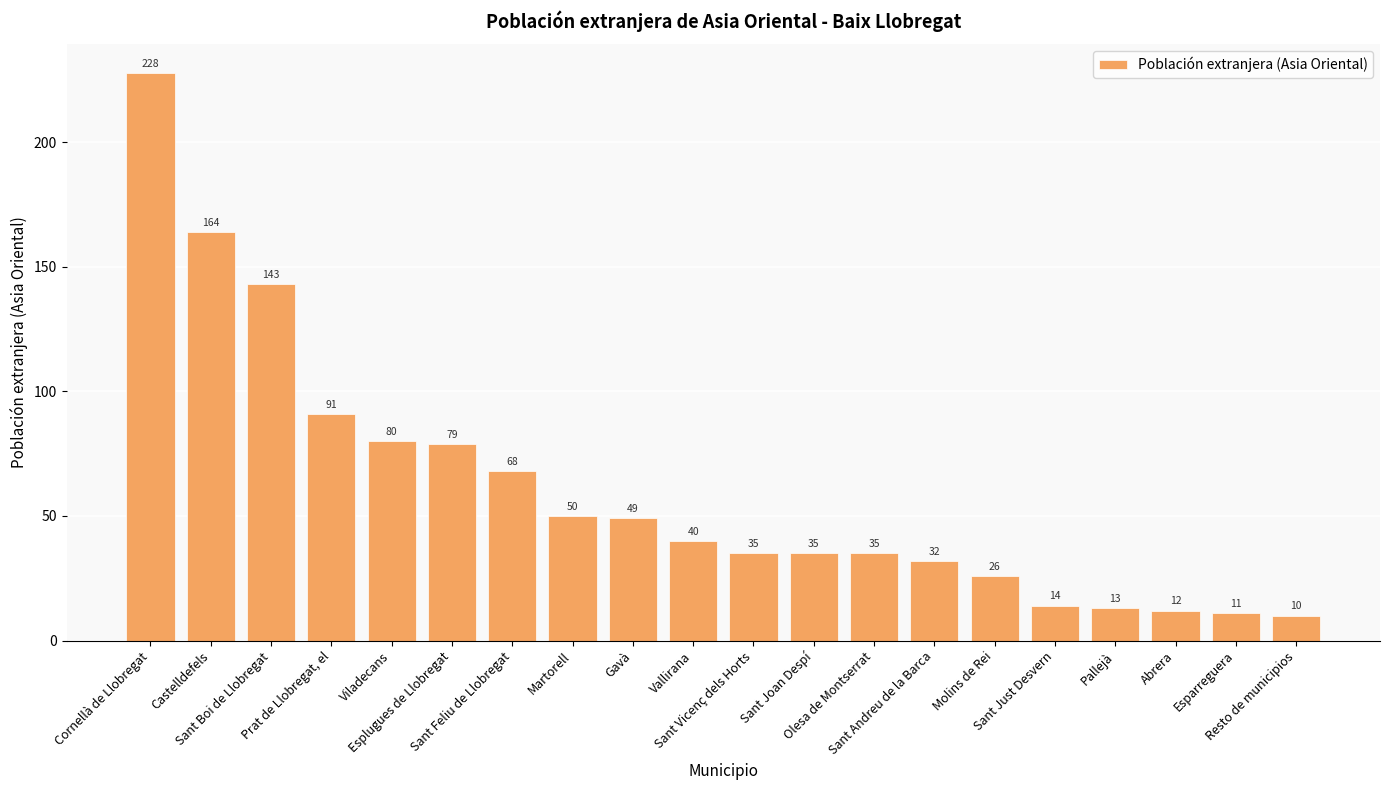

What is the smallest value displayed?

10